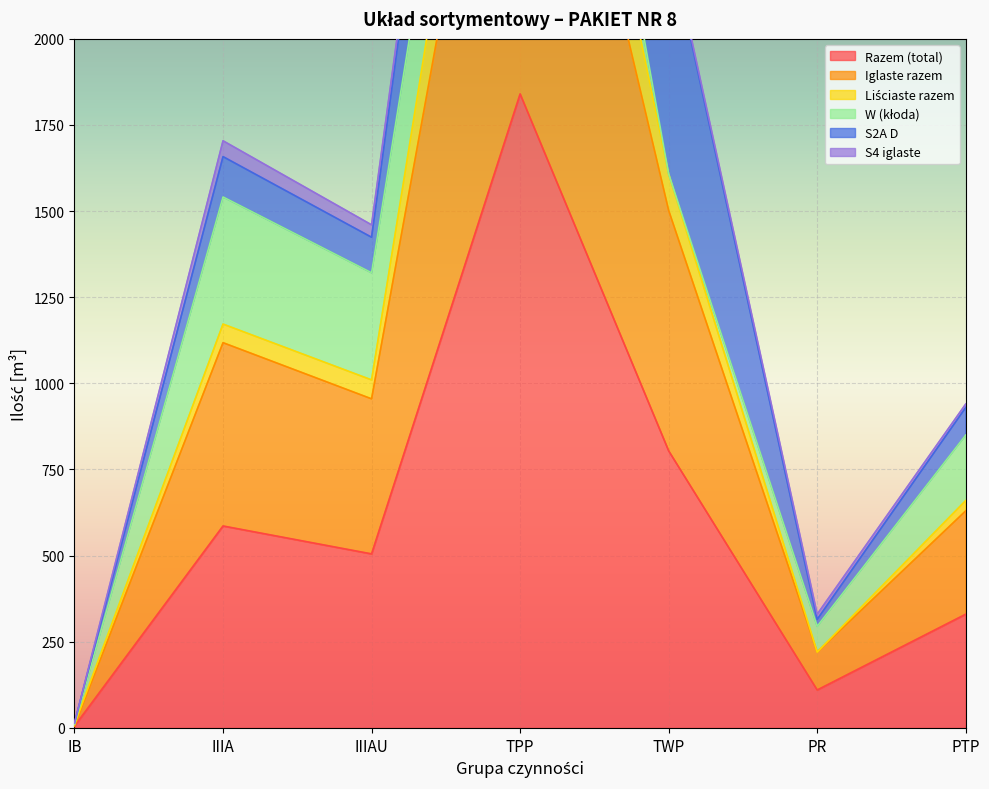

How many interior local valleys does the Liściaste razem series have?

2